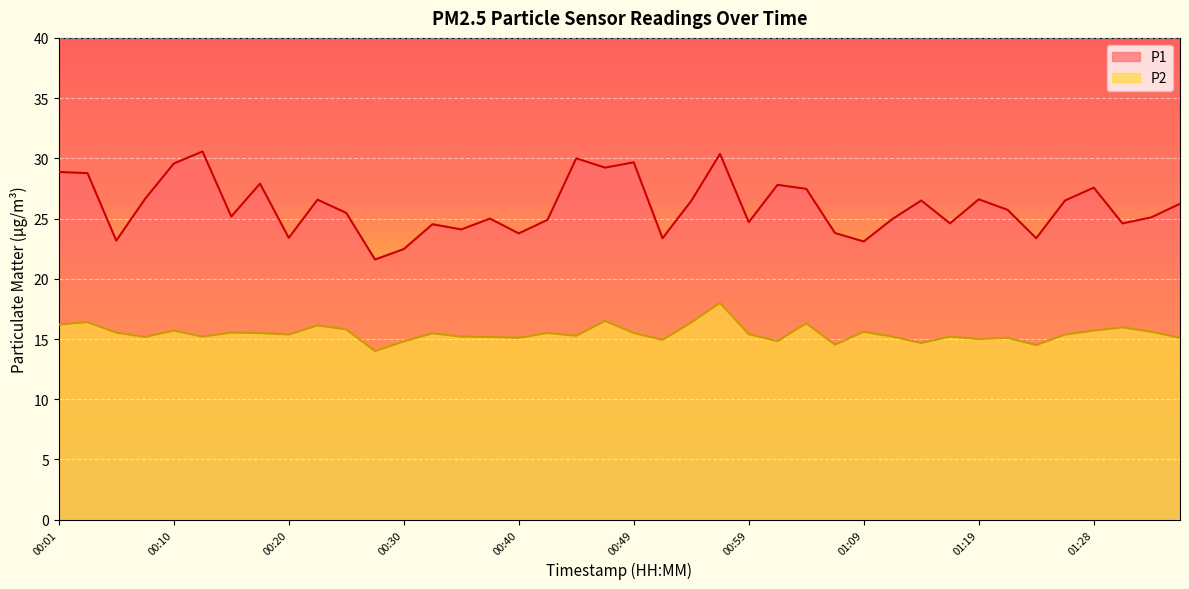

True or false: P2 and P1 cross at least once.

False